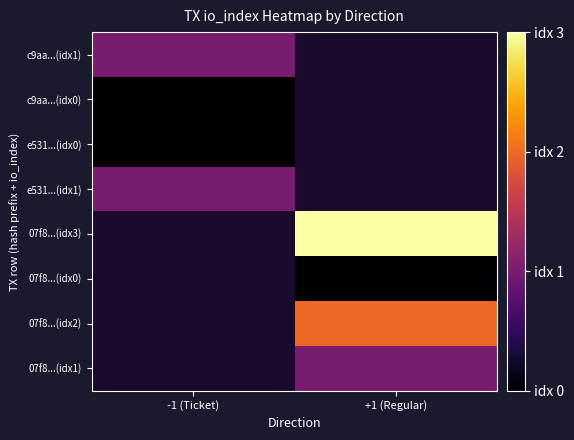

What is the approximate value of 07f8...(idx2) at +1 (Regular)?

2.0